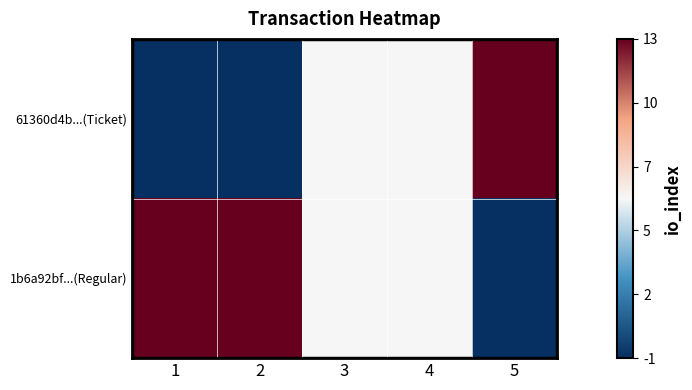

What is the total value across all series at 5?

1.0